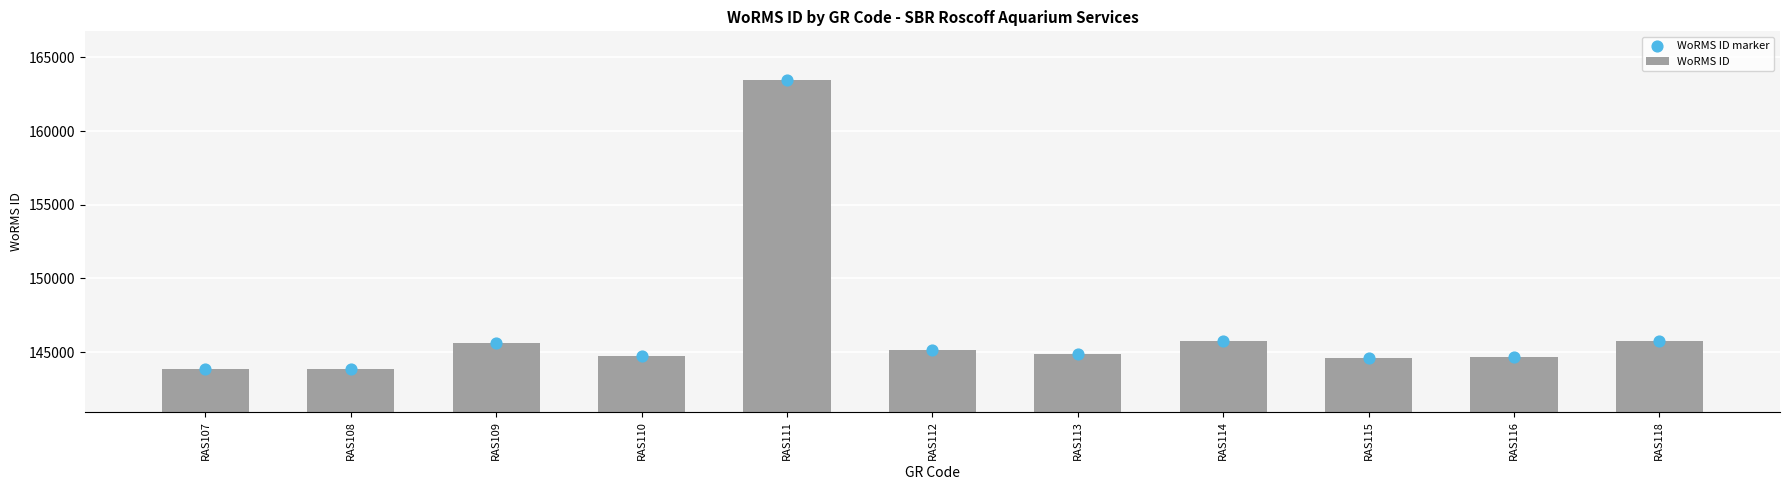

At which category is the sum across all series the highest?

RAS111